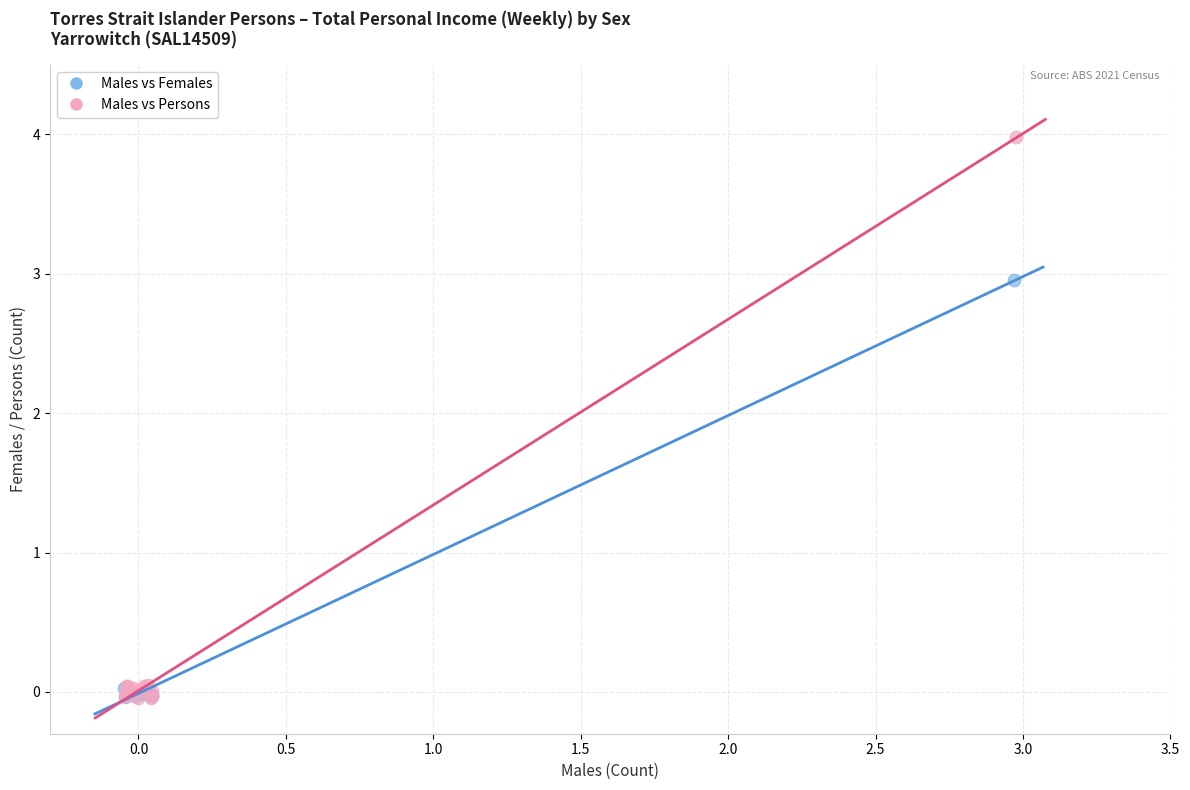

What are all the series names shown in the legend?

Males vs Females, Males vs Persons